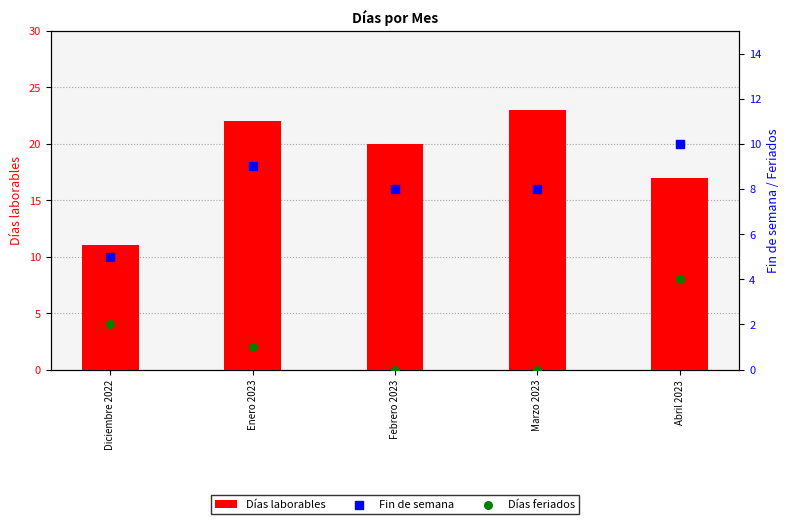

Is the value of Fin de semana at Enero 2023 greater than the value of Días feriados at Enero 2023?

Yes